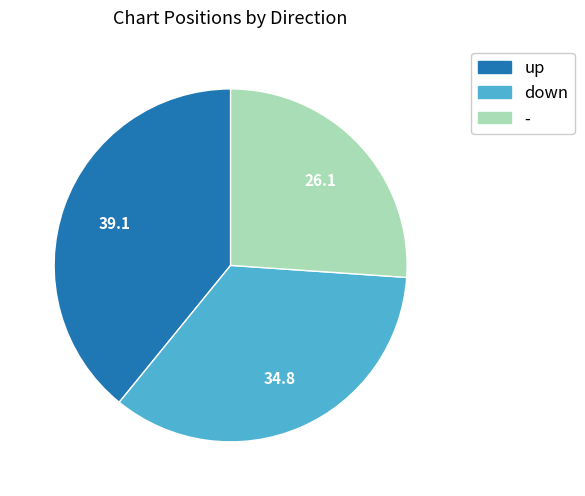

The up slice represents 32% of the pie. True or false?

False